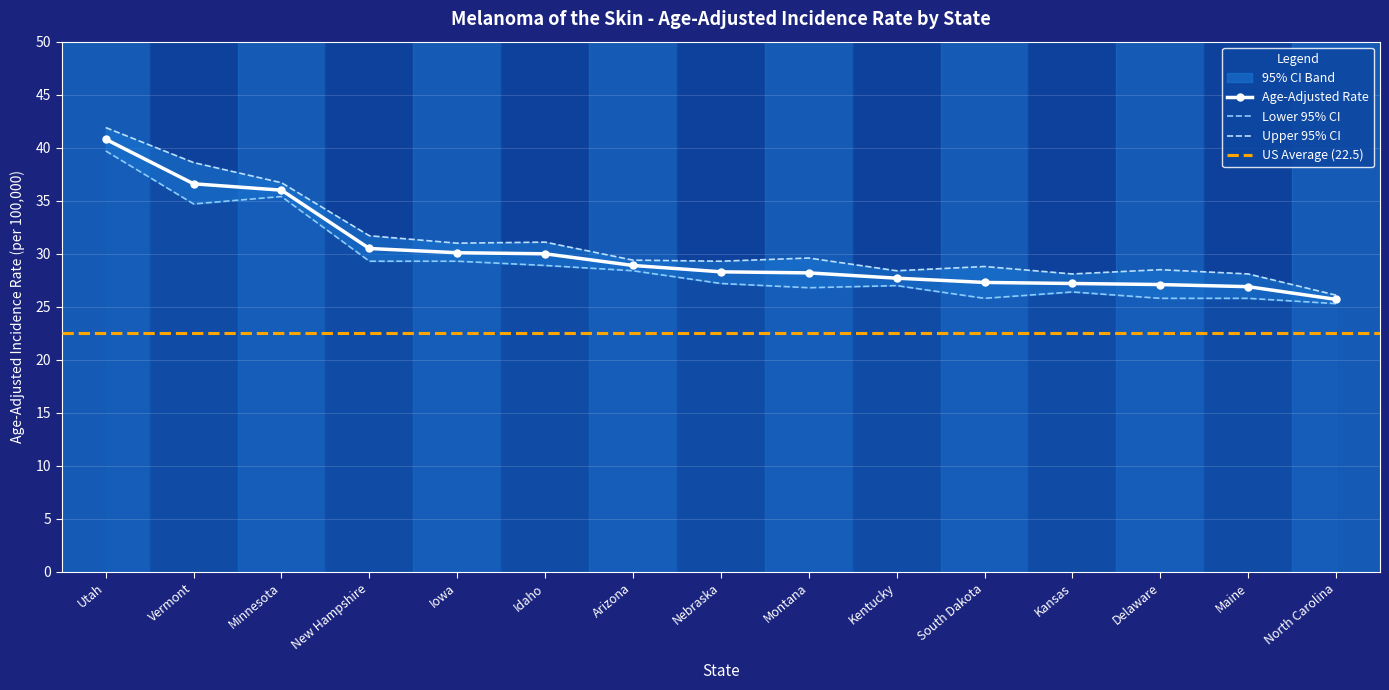

At how many categories does at least one series exceed 34?

3